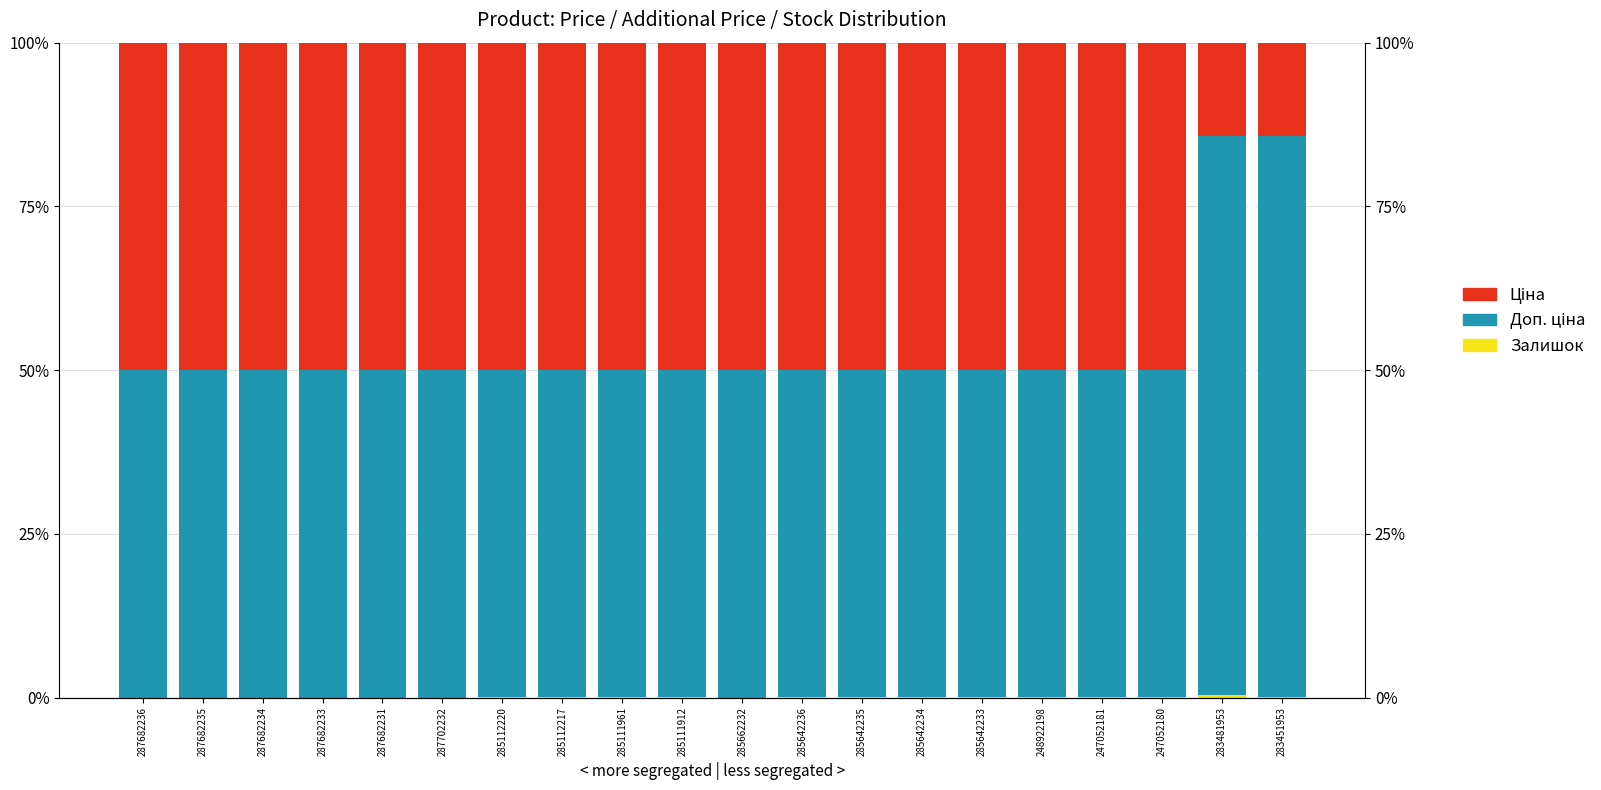

Where is Залишок nearest to the value 0?

287682236